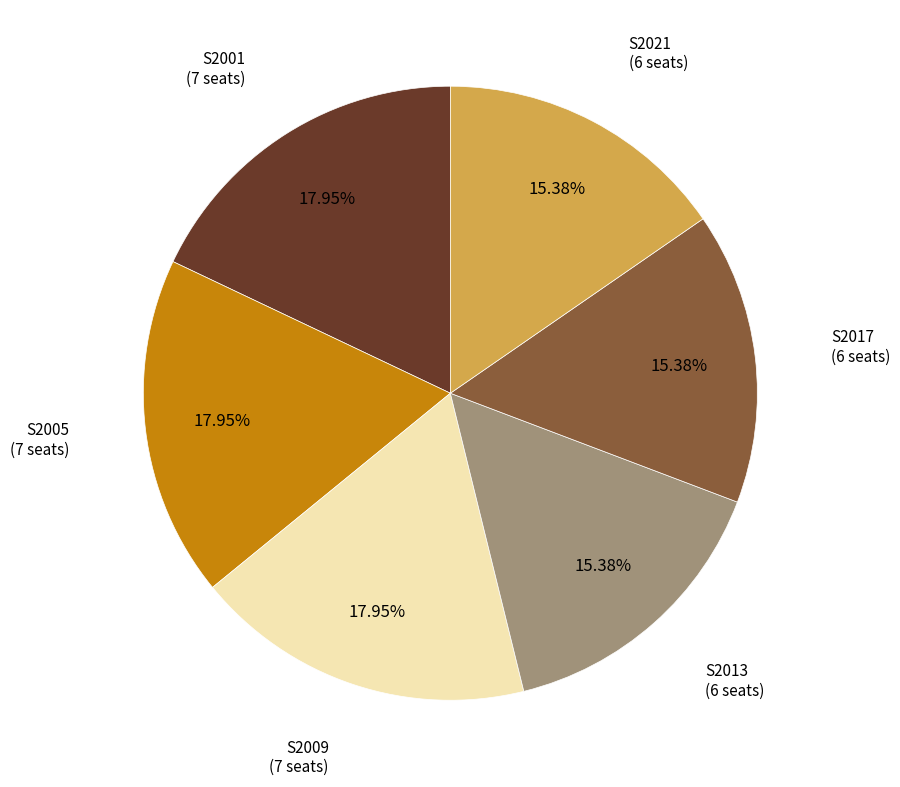

How many segments does this pie chart have?

6